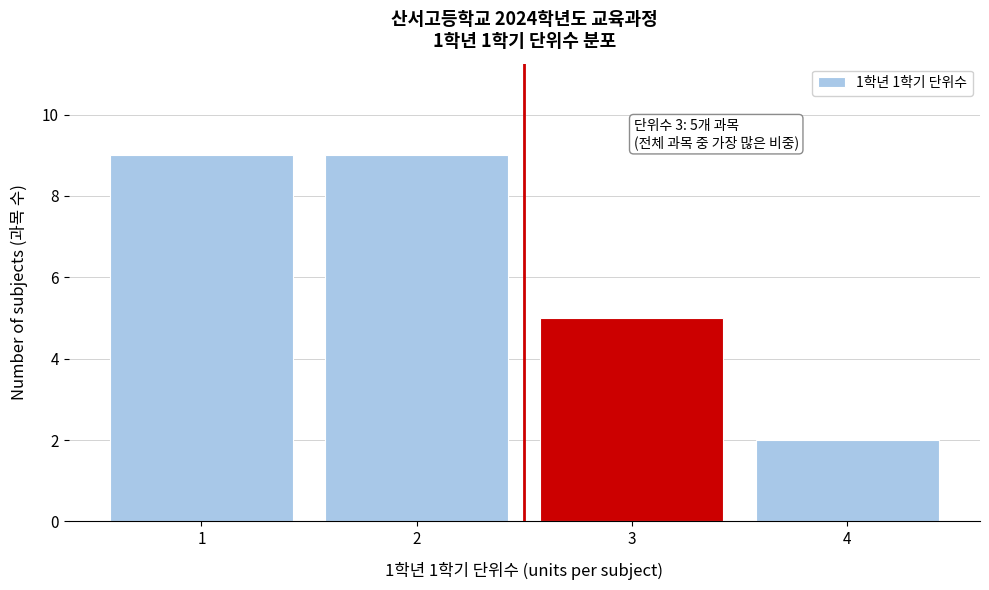

Reading left to right, transcribe all the data shown in this chart.

9	9	5	2